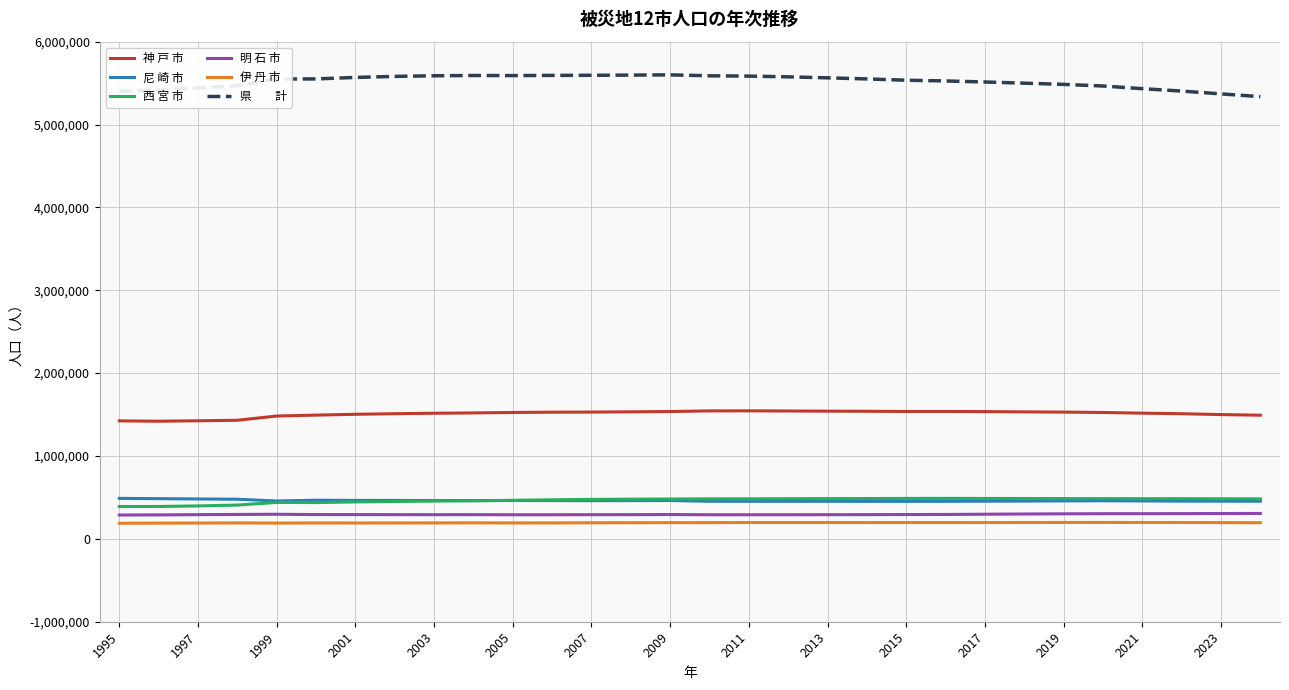

What is the greatest value displayed?

5599359